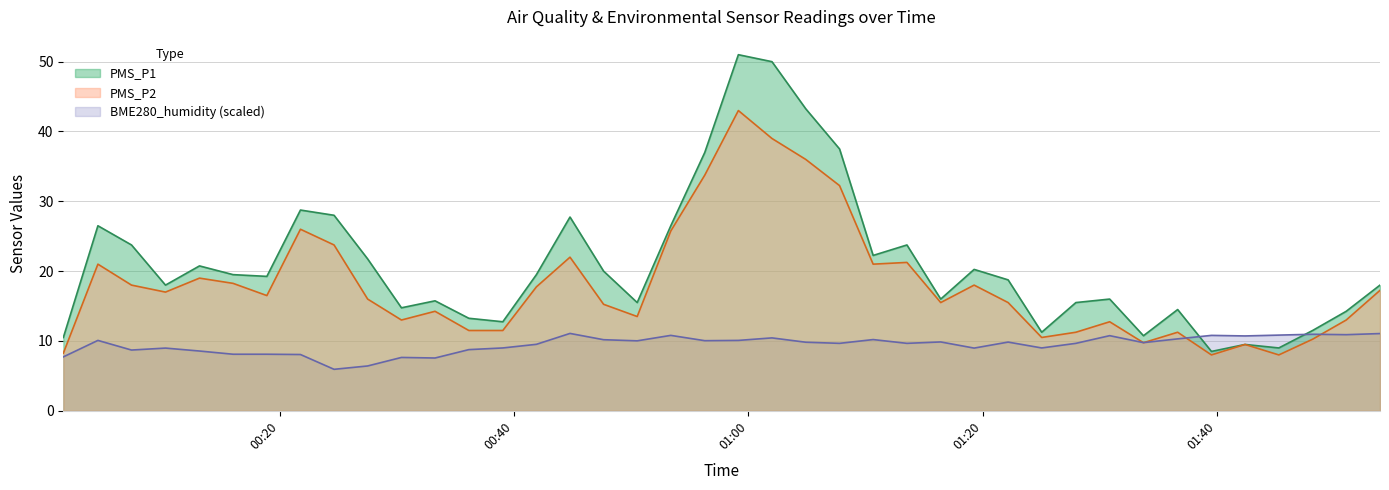

Reading left to right, transcribe all the data shown in this chart.

PMS_P1: 10.5	26.5	23.8	18.0	20.8	19.5	19.2	28.8	28.0	21.8	14.8	15.8	13.2	12.8	19.5	27.8	20.0	15.5	26.5	37.0	51.0	50.0	43.2	37.5	22.2	23.8	16.0	20.2	18.8	11.2	15.5	16.0	10.8	14.5	8.5	9.5	9.0	11.5	14.2	18.0
PMS_P2: 8.2	21.0	18.0	17.0	19.0	18.2	16.5	26.0	23.8	16.0	13.0	14.2	11.5	11.5	17.8	22.0	15.2	13.5	25.8	33.8	43.0	39.0	36.0	32.2	21.0	21.2	15.5	18.0	15.5	10.5	11.2	12.8	9.8	11.2	8.0	9.5	8.0	10.2	13.0	17.2
BME280_humidity: 7.7	10.1	8.7	9.0	8.6	8.1	8.1	8.1	5.9	6.4	7.6	7.6	8.8	9.0	9.5	11.1	10.2	10.0	10.8	10.0	10.1	10.4	9.8	9.7	10.2	9.7	9.9	9.0	9.8	9.0	9.7	10.8	9.8	10.3	10.8	10.7	10.8	11.0	10.9	11.1